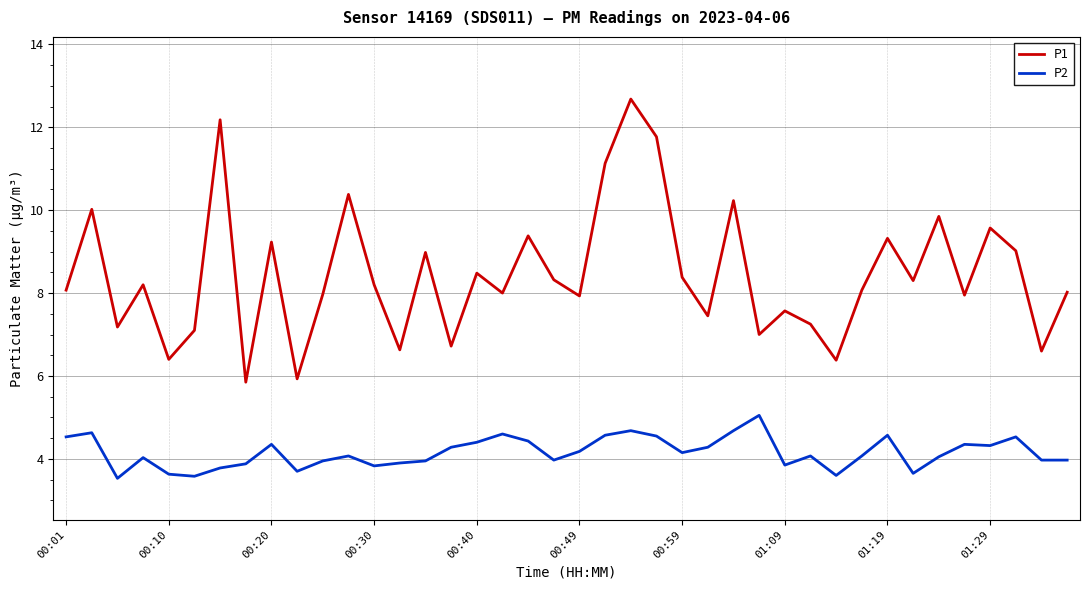

What is the minimum value shown in the chart?

3.5